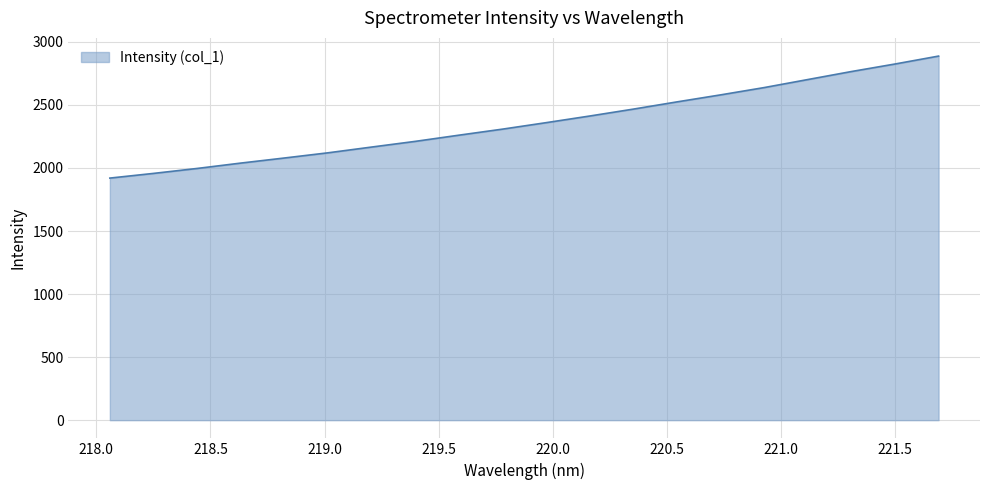

What is the smallest value displayed?

1919.9